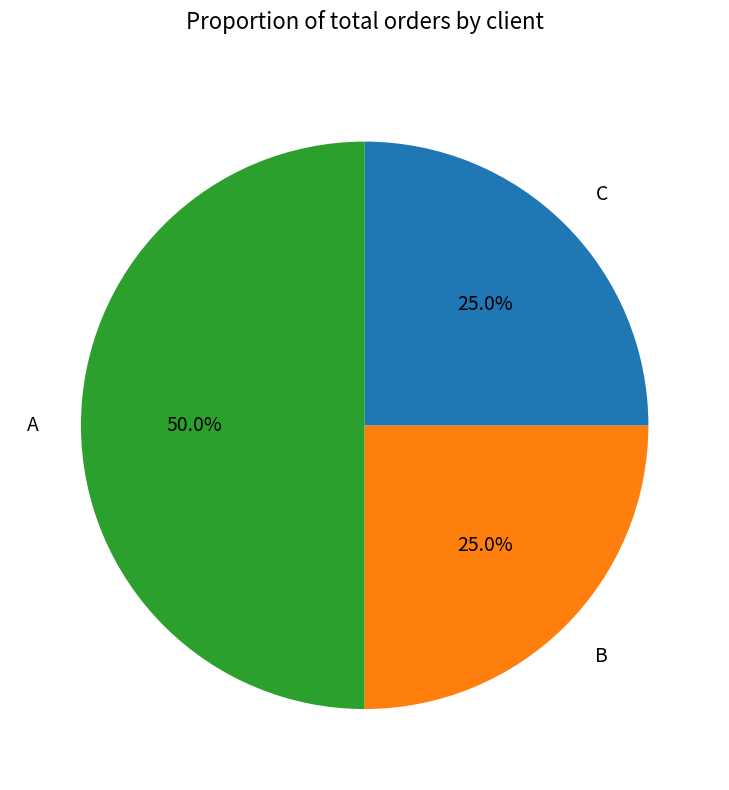

To the nearest percent, what percentage of the pie is A?

50%